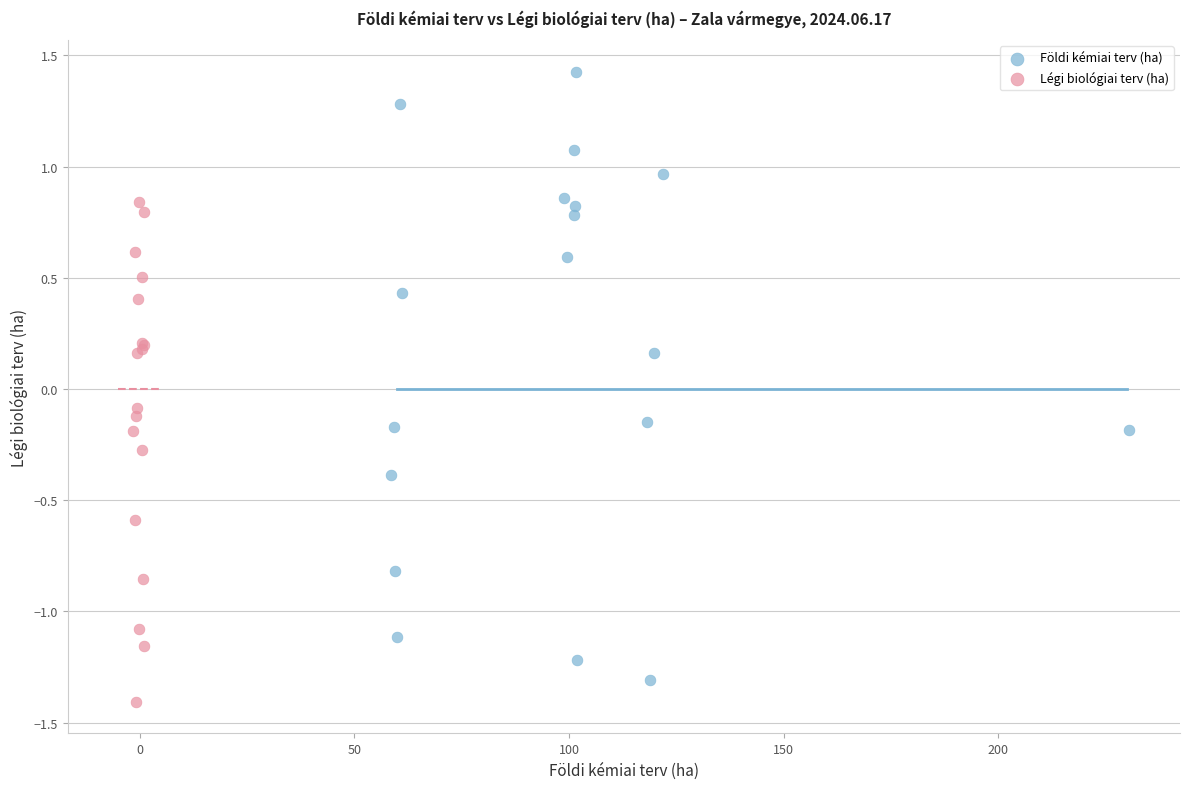

Which series reaches the maximum Y coordinate?

Földi kémiai terv (ha)